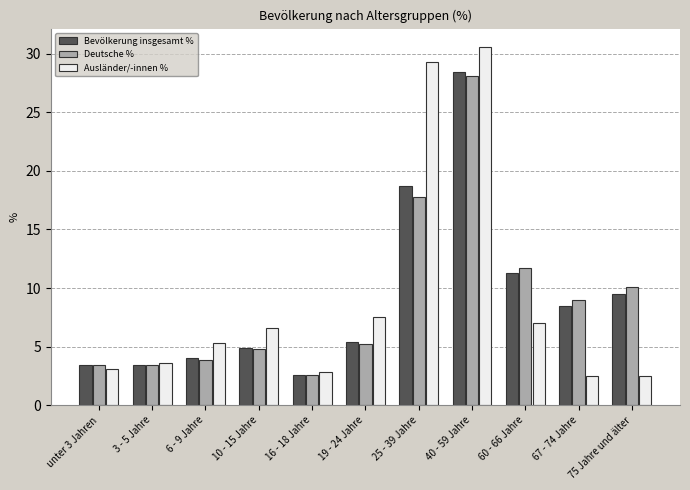

Which series changed the most between unter 3 Jahren and 19 - 24 Jahre?

Ausländer/-innen %